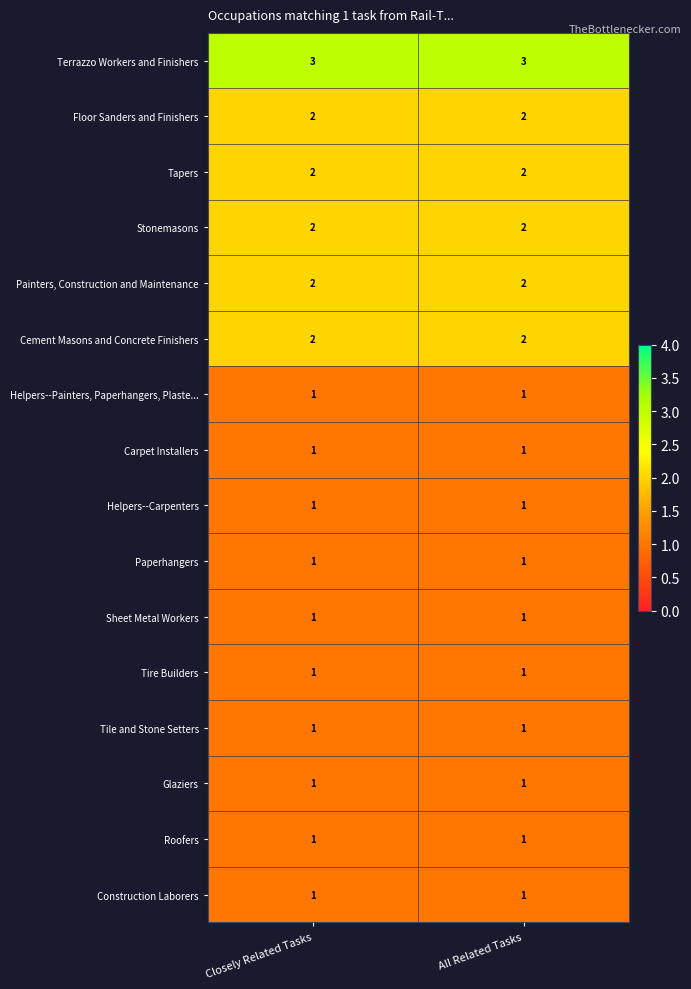

What is the greatest value displayed?

3